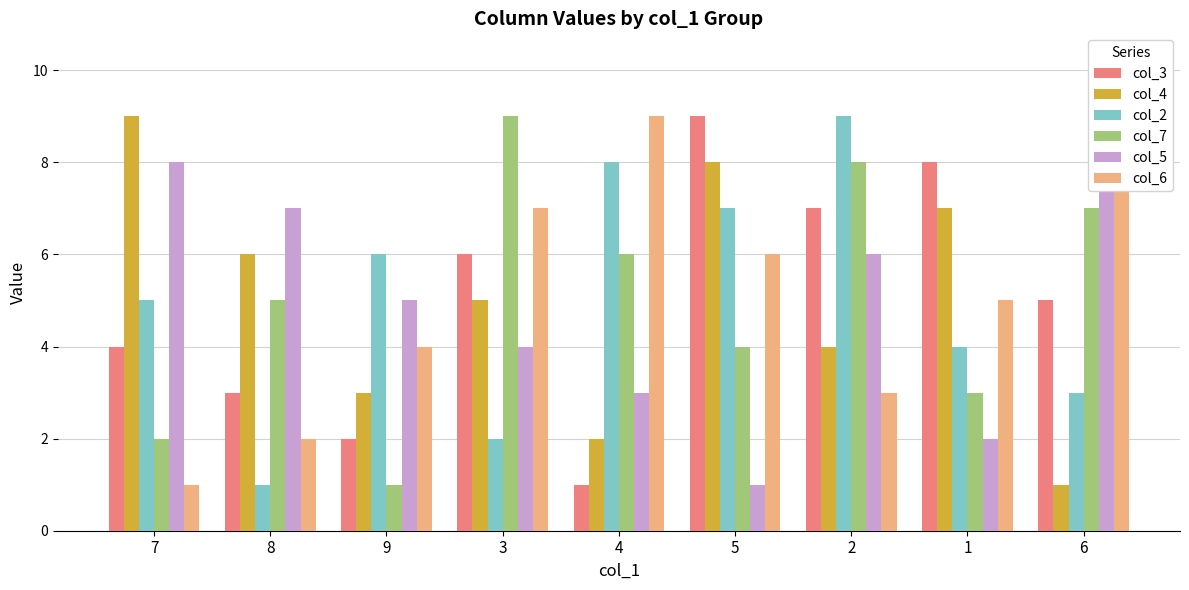

Reading left to right, what are all the values shown in this chart?

col_3: 4	3	2	6	1	9	7	8	5
col_4: 9	6	3	5	2	8	4	7	1
col_2: 5	1	6	2	8	7	9	4	3
col_7: 2	5	1	9	6	4	8	3	7
col_5: 8	7	5	4	3	1	6	2	9
col_6: 1	2	4	7	9	6	3	5	8